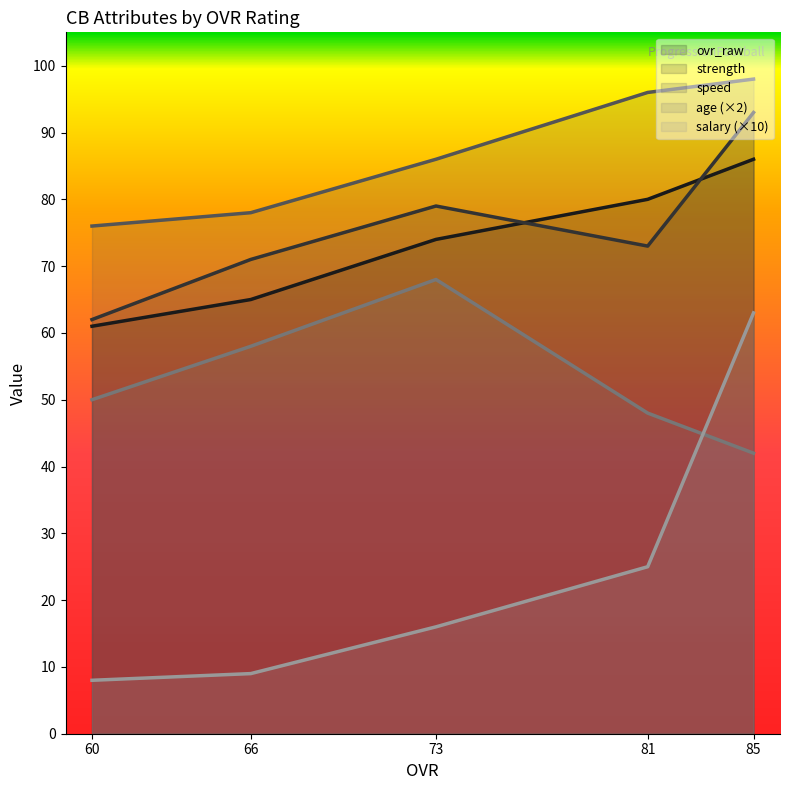

Which category has the lowest value across all series?

60